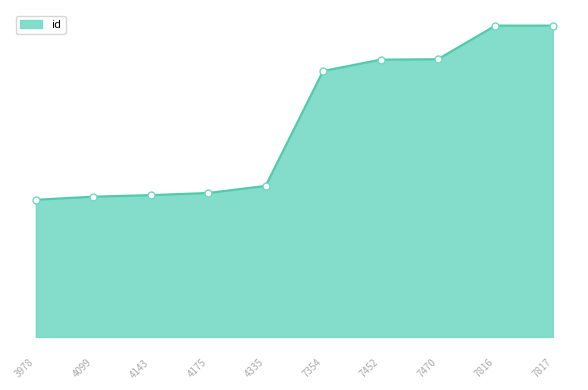

Reading left to right, transcribe all the data shown in this chart.

3978=10322	4099=10556	4143=10671	4175=10832	4335=11367	7354=20008	7452=20864	7470=20898	7816=23425	7817=23426